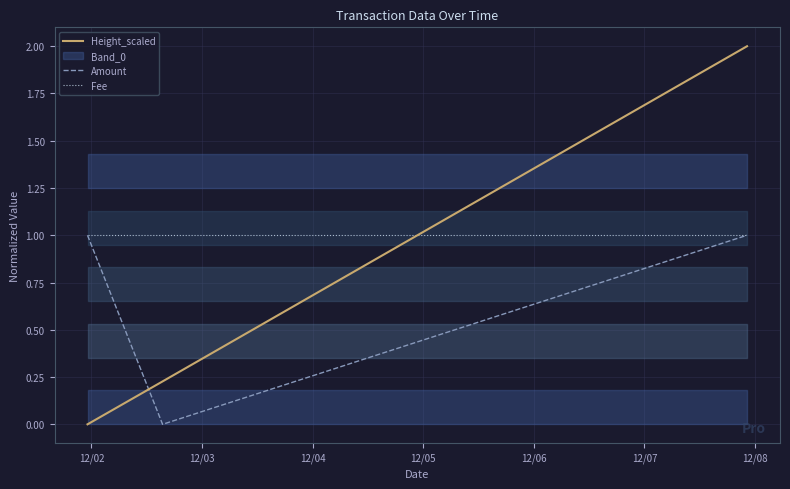

True or false: Fee and Amount cross at least once.

False